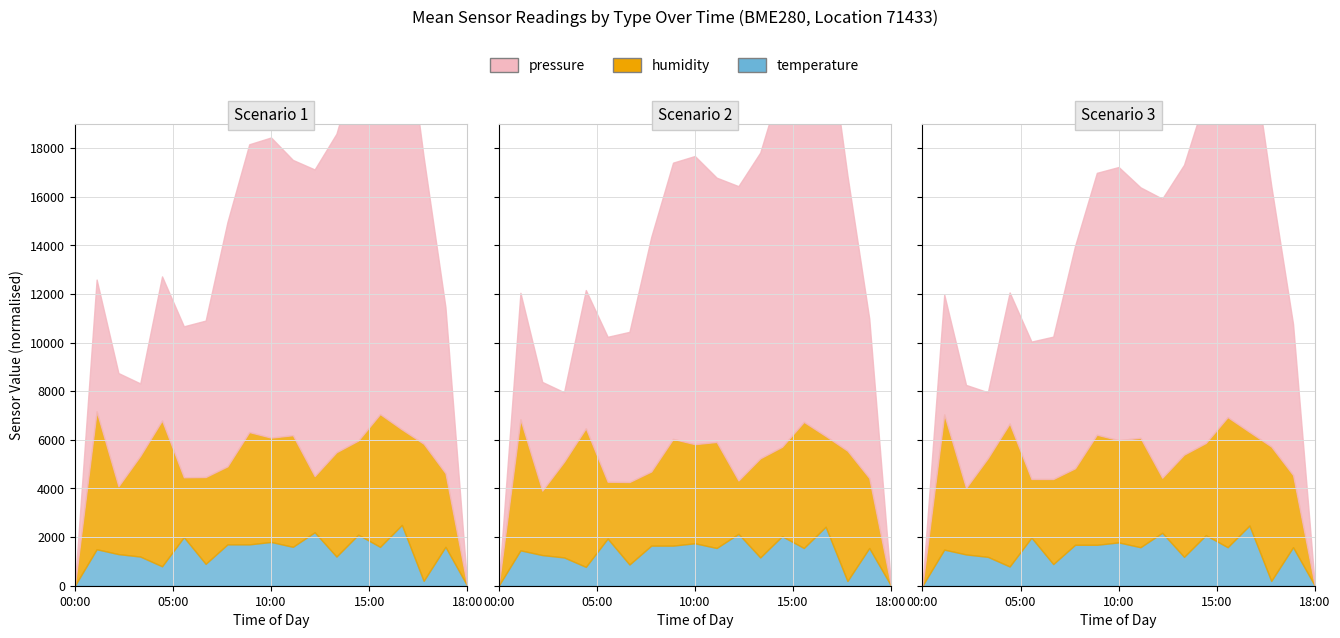

Where does the pressure series first go above 100314?

07:00